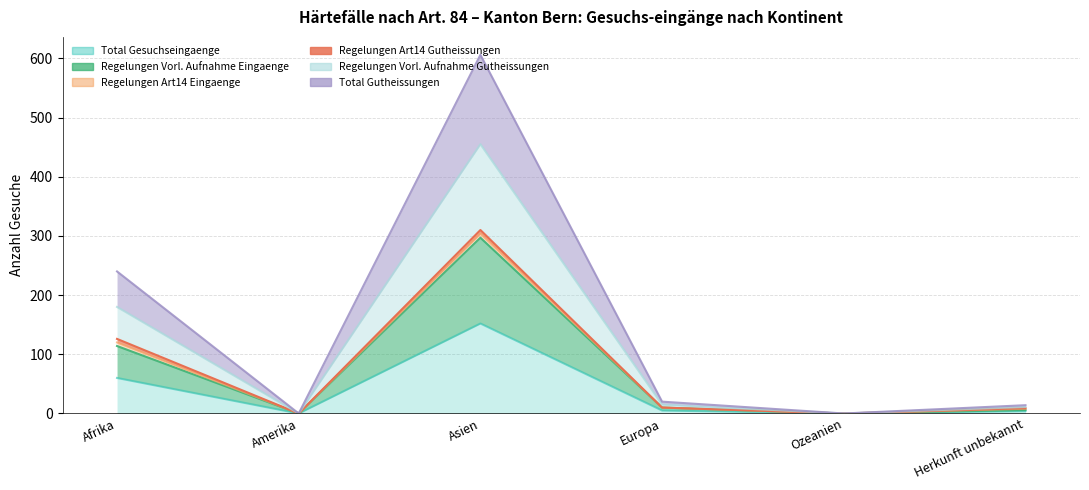

What is the label of the 1st point from the left?

Afrika